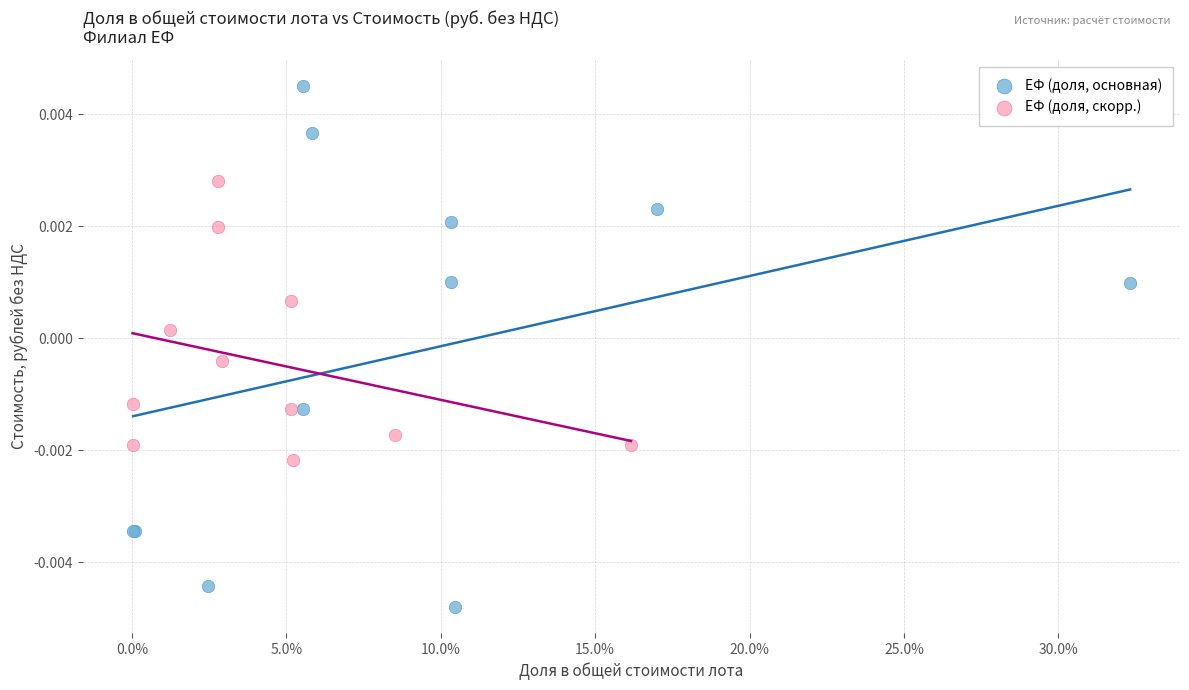

Which series reaches the minimum Y coordinate?

ЕФ (доля, основная)